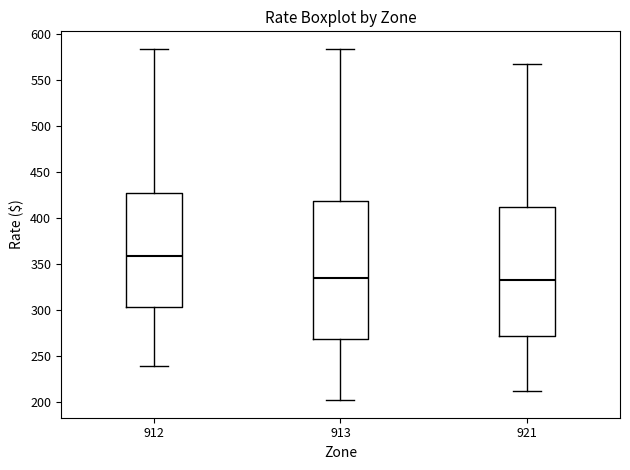

Reading left to right, transcribe this box plot: for each box, give where its median line is, the range the box spans, and where its two whiskers end, as read against the y-axis. The values are not printed on the chart, so give them approximately, as read against the axis.

912: median 360, box 305 to 430, whiskers 240 to 585
913: median 335, box 270 to 420, whiskers 200 to 585
921: median 335, box 270 to 410, whiskers 210 to 565